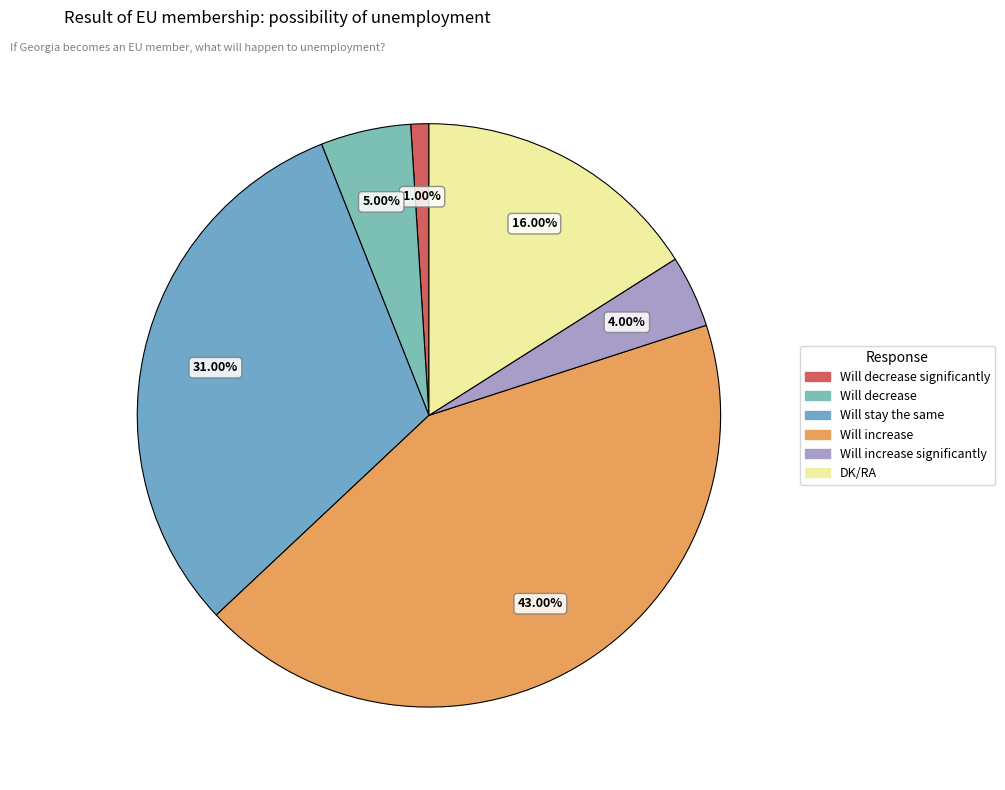

What is the largest slice in the pie chart?

Will increase